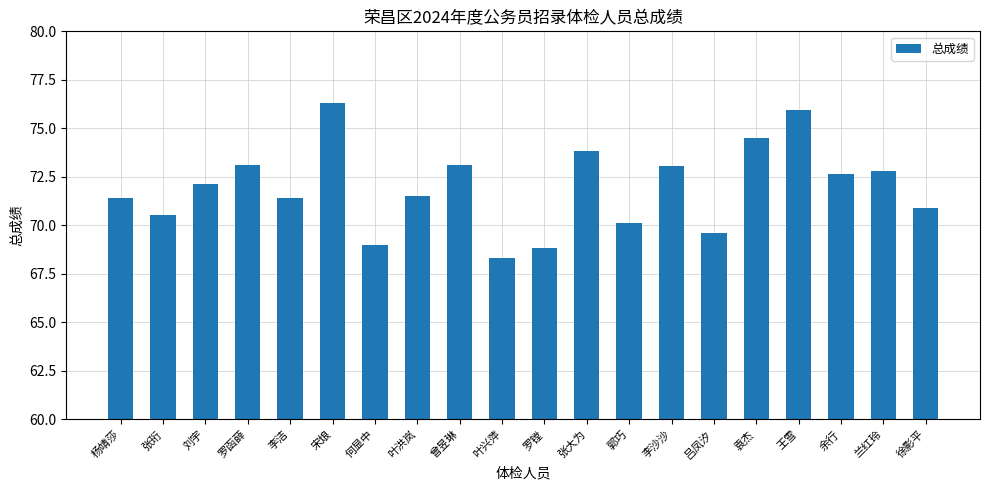

Which category has the lowest value across all series?

叶兴萍